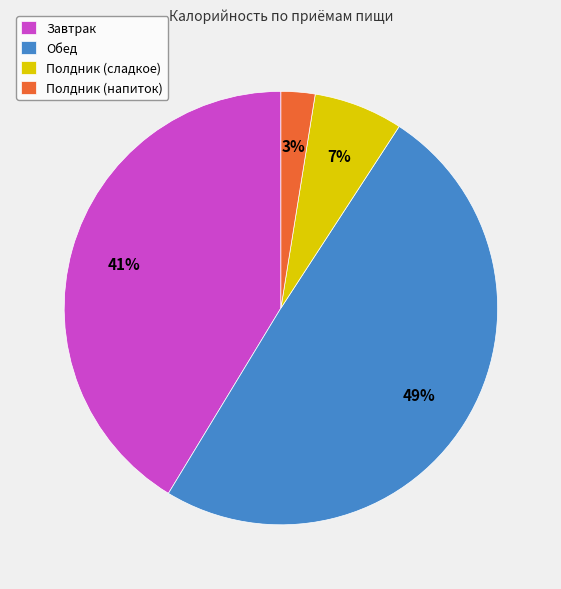

Is Полдник (сладкое) the majority of the pie?

No